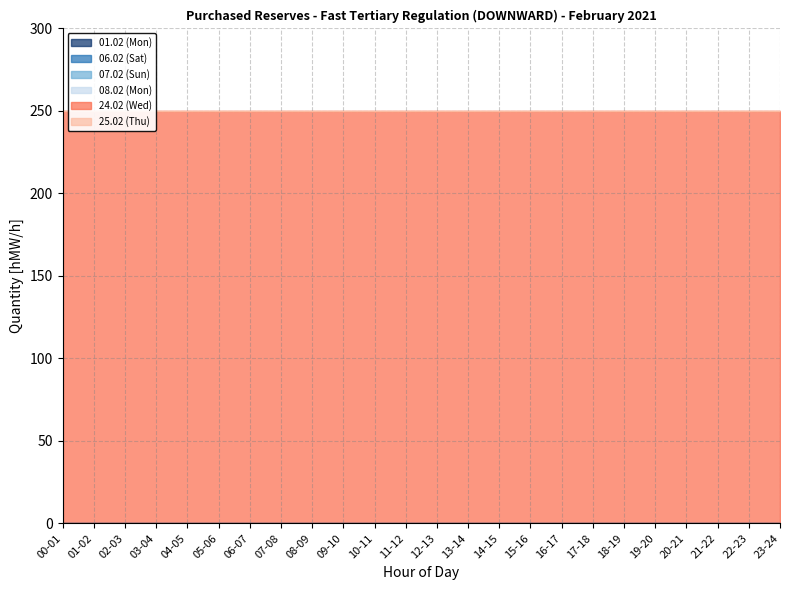

Which series has the largest total across all categories?

24.02 (Wed)